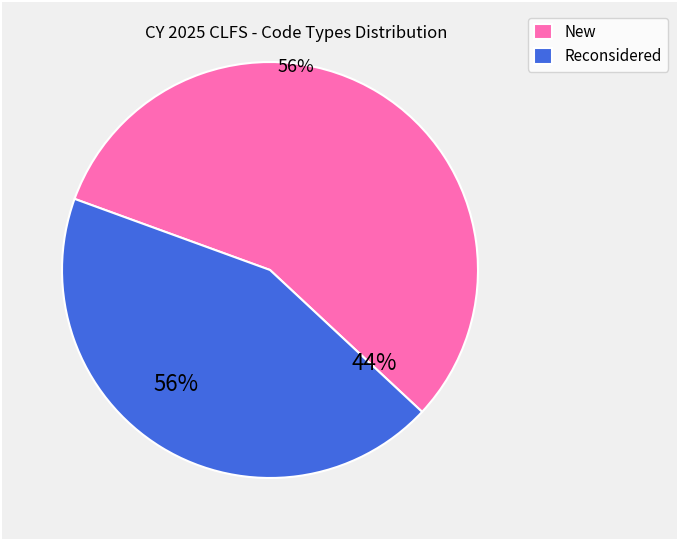

Is it true that New is 47% of the pie?

False